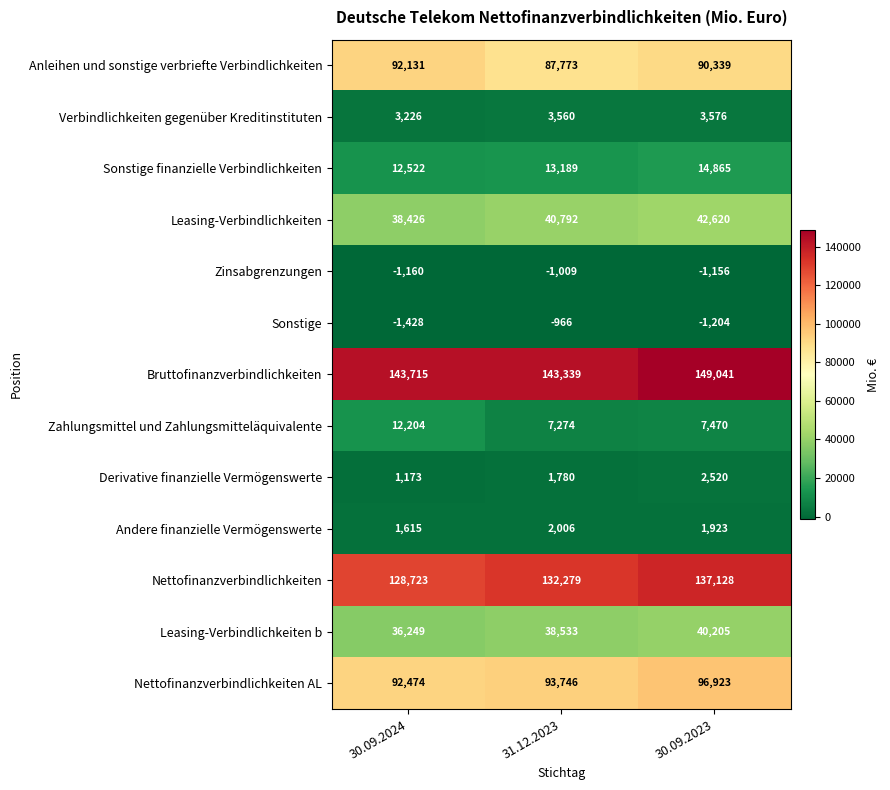

What is the total value across all series at 30.09.2023?

584250